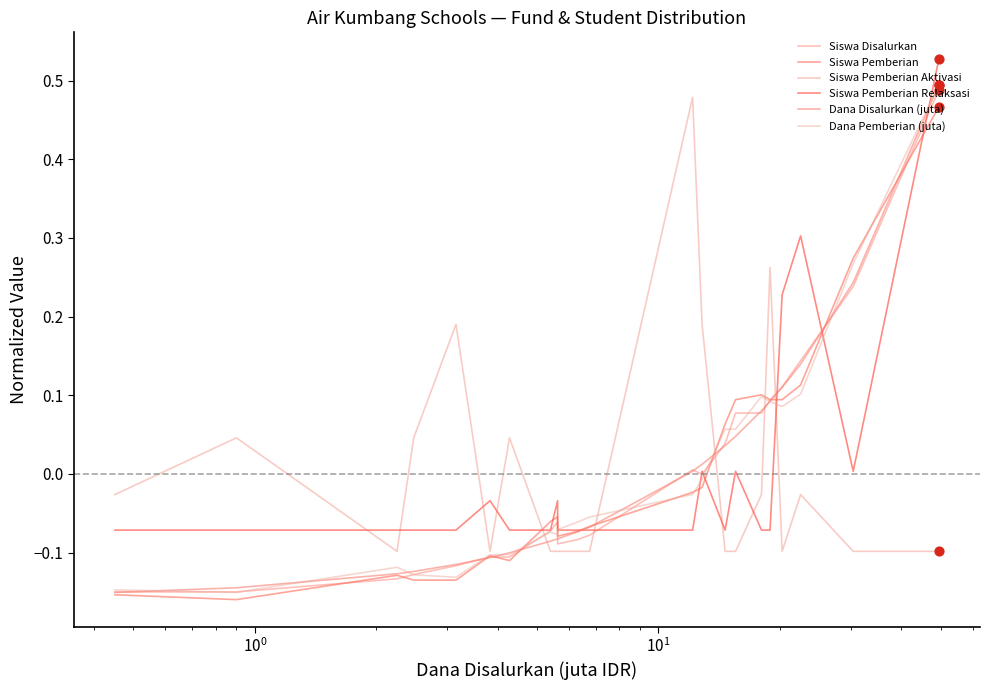

Which series contains the lowest Y value?

Siswa Pemberian